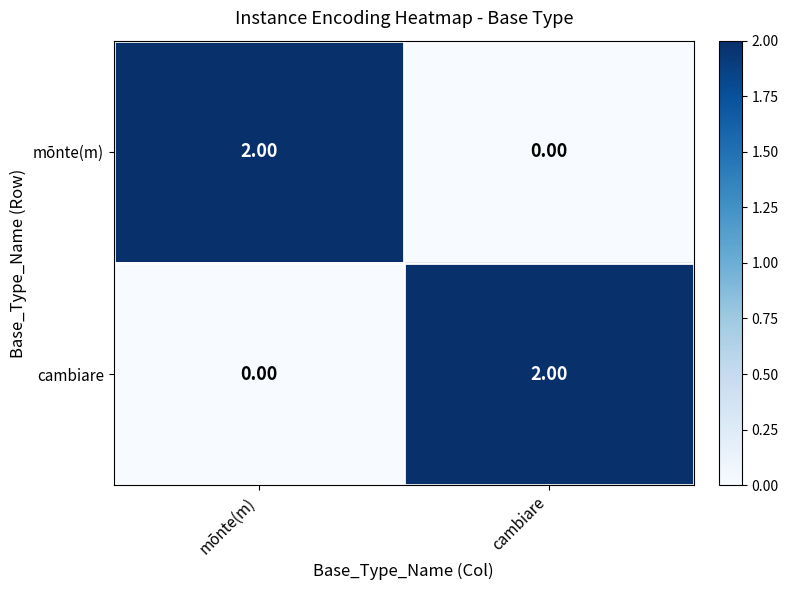

Rank the series at cambiare from highest to lowest value.

cambiare, mōnte(m)